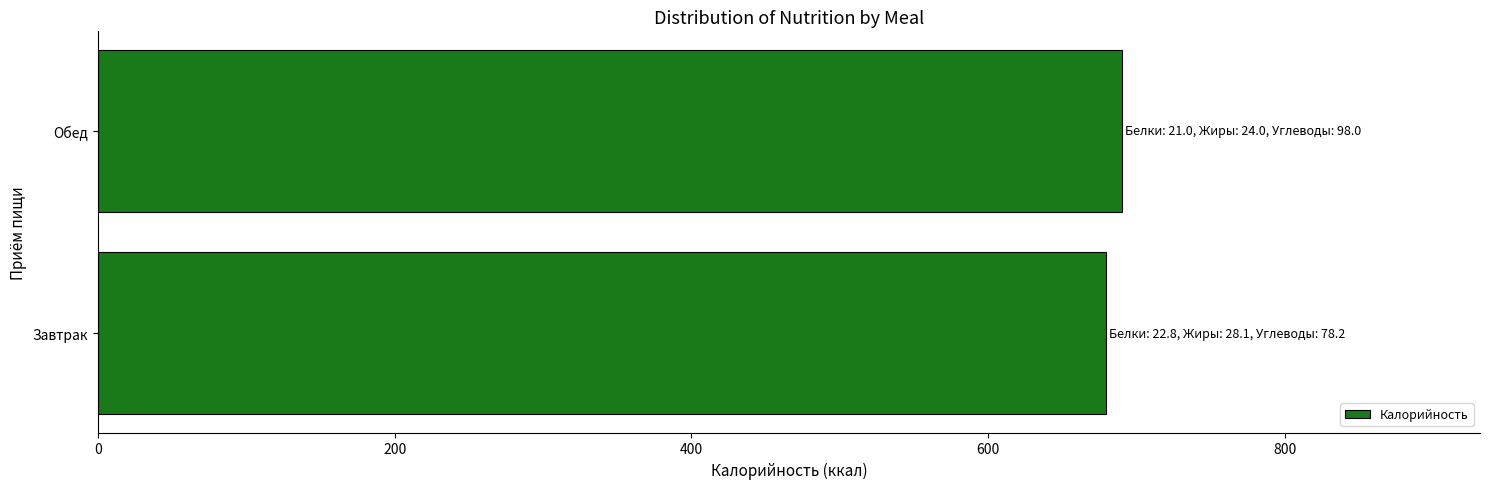

What is the smallest value displayed?

679.3